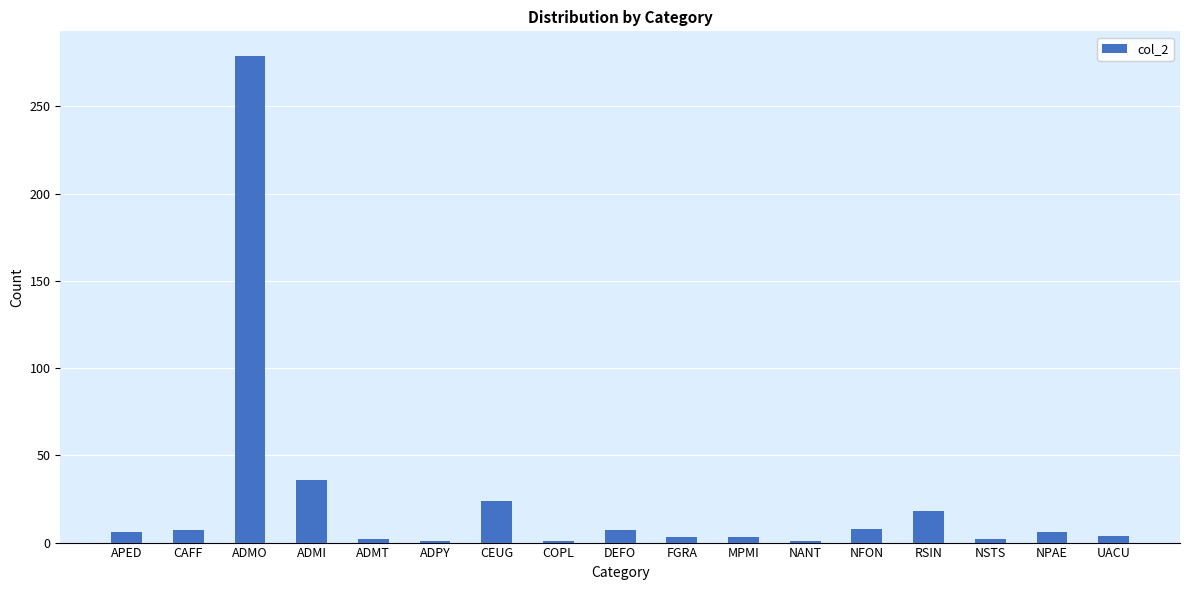

What is the sum of the values at COPL and CAFF?

8